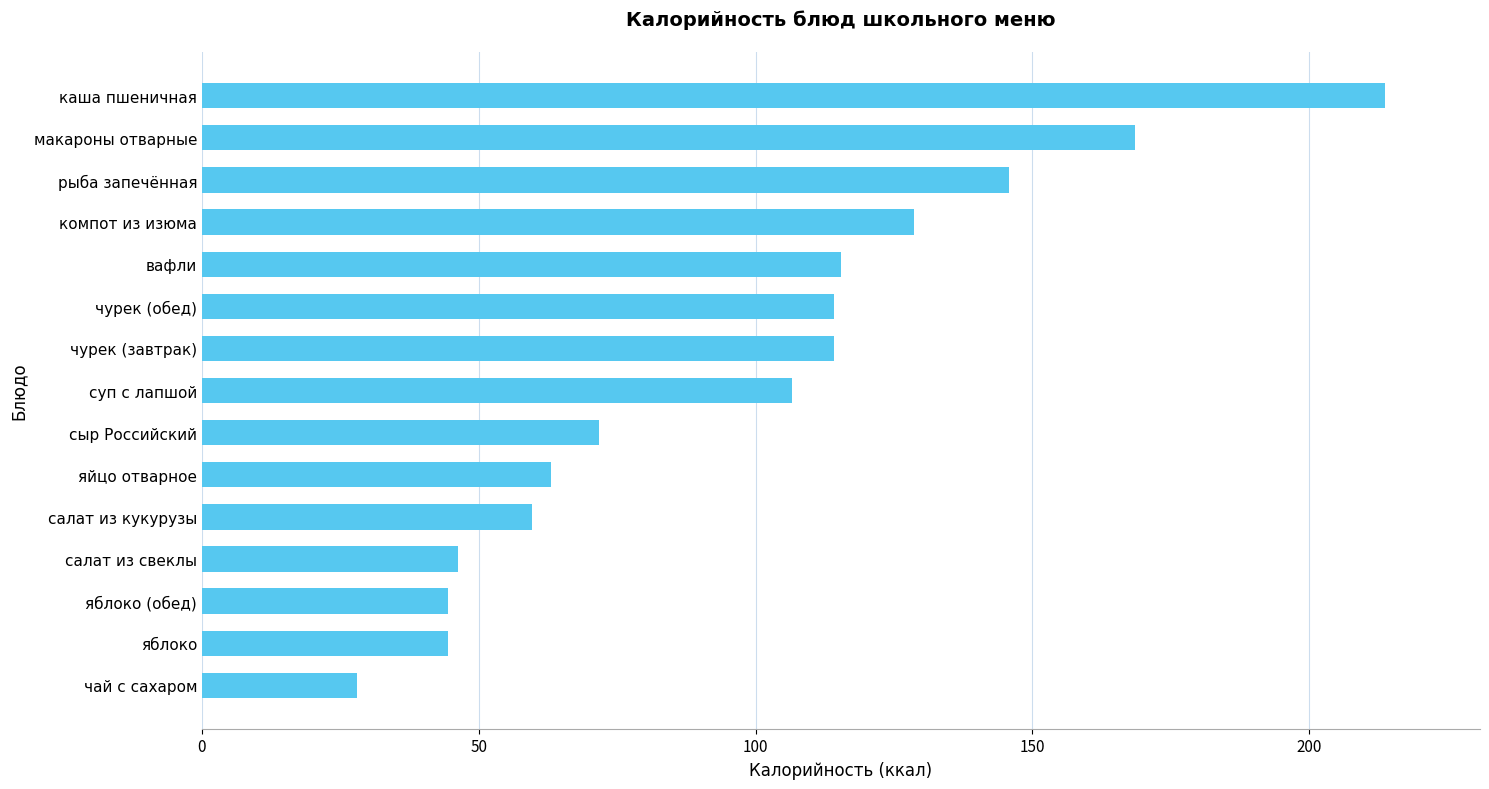

What is the sum of all values?

1464.2